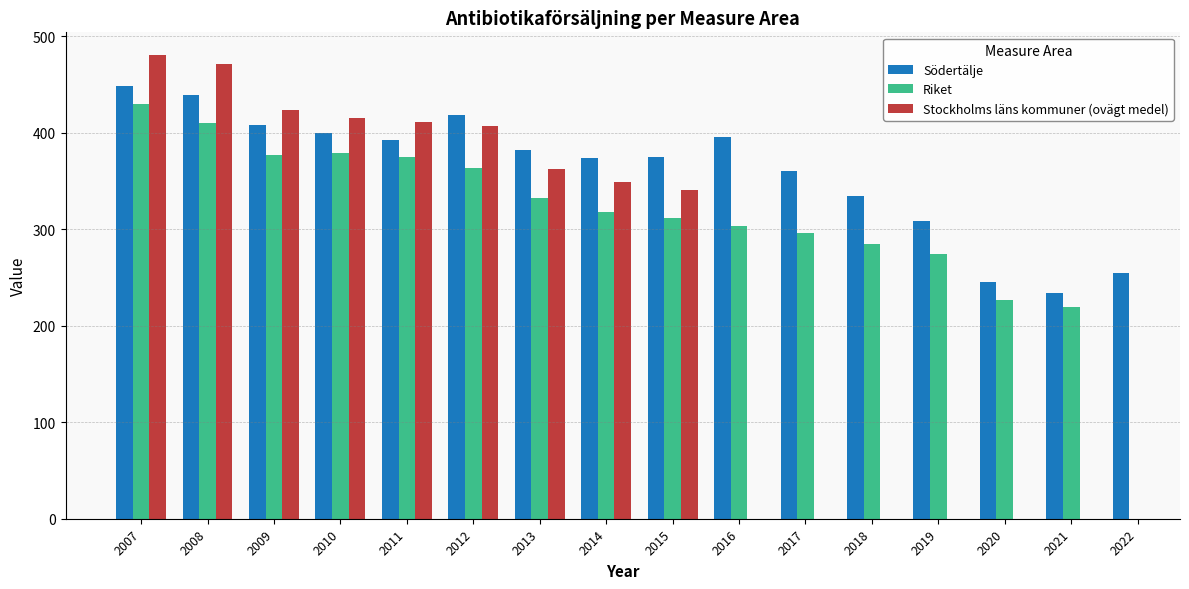

Where is Södertälje nearest to the value 341?

2018